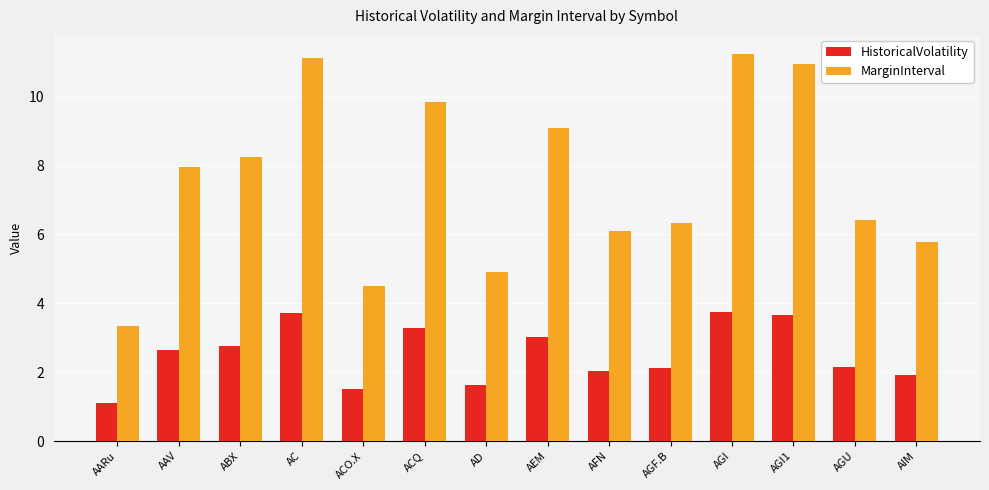

Reading left to right, extract all data points from this chart.

HistoricalVolatility: AARu=1.1	AAV=2.7	ABX=2.8	AC=3.7	ACO.X=1.5	ACQ=3.3	AD=1.6	AEM=3.0	AFN=2.0	AGF.B=2.1	AGI=3.7	AGI1=3.6	AGU=2.1	AIM=1.9
MarginInterval: AARu=3.3	AAV=8.0	ABX=8.3	AC=11.1	ACO.X=4.5	ACQ=9.9	AD=4.9	AEM=9.1	AFN=6.1	AGF.B=6.3	AGI=11.2	AGI1=10.9	AGU=6.4	AIM=5.8